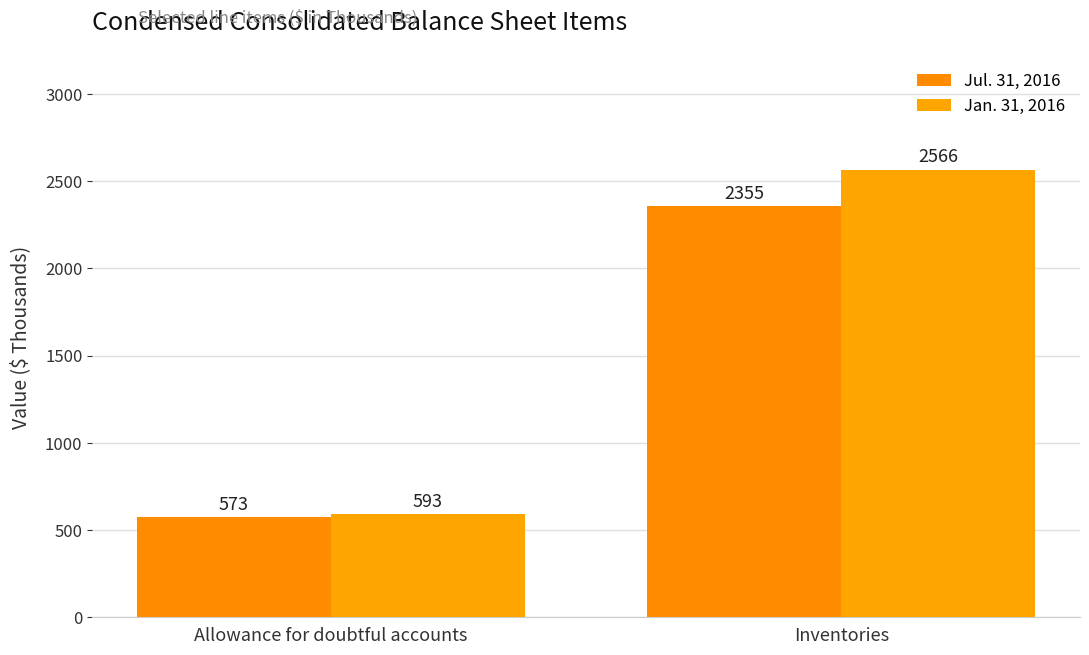

What value does the Jul. 31, 2016 series have at Allowance for doubtful accounts?

573